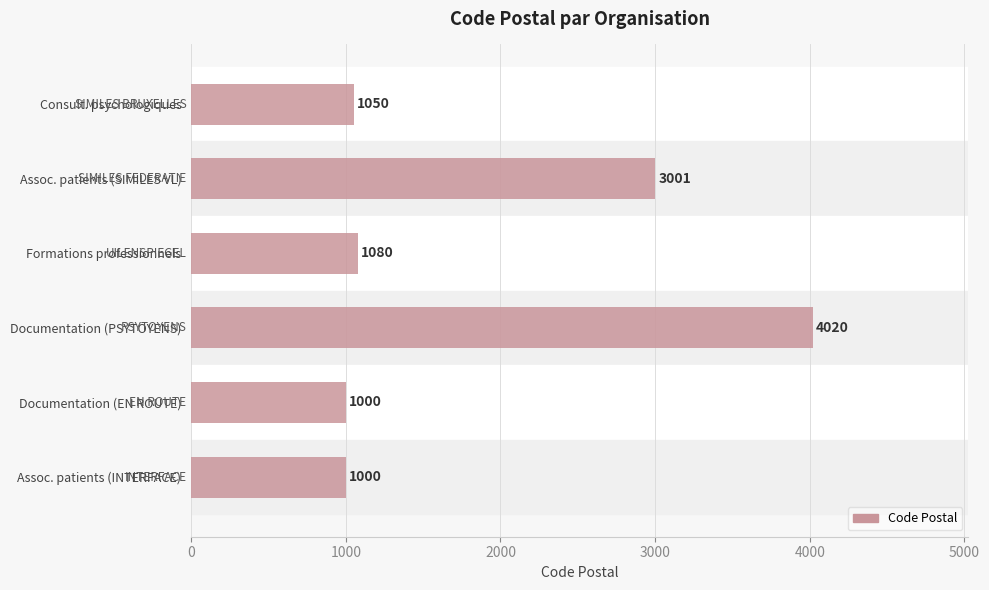

What is the difference between the values at Assoc. patients (INTERFACE) and Documentation (PSYTOYENS)?

3020